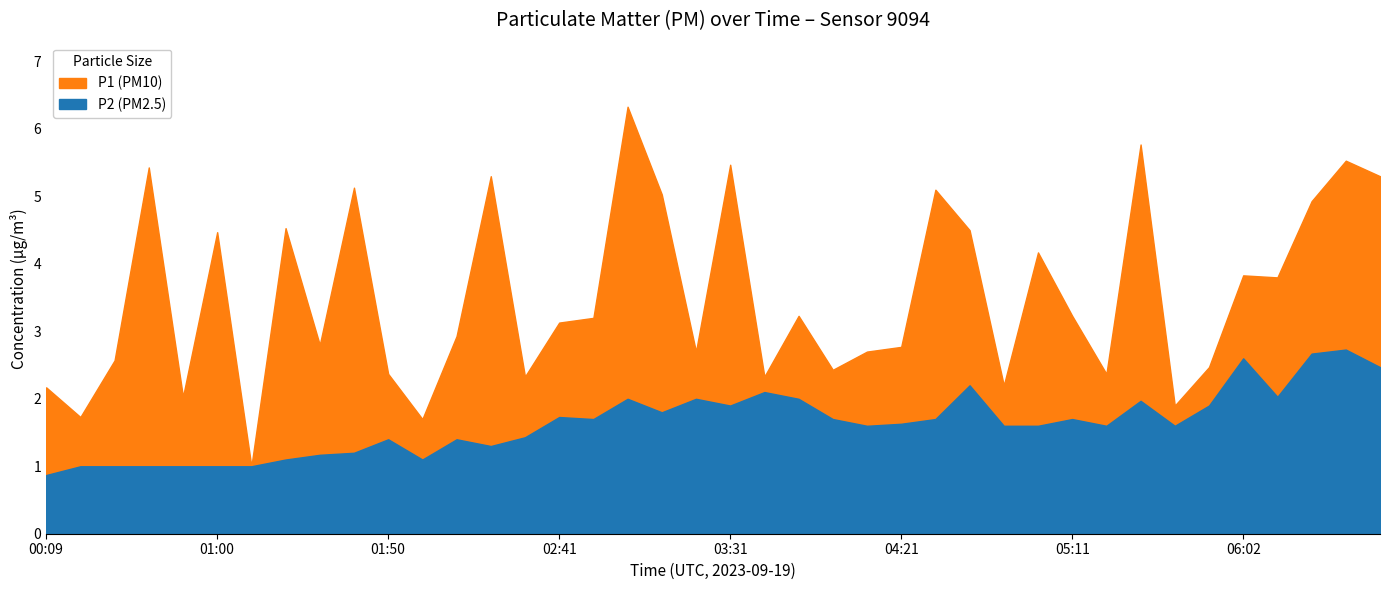

Where is the first local maximum for P2?

01:50